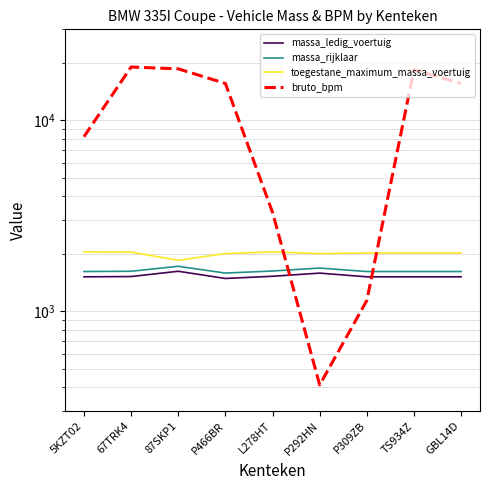

At which category does massa_rijklaar reach its first local peak?

87SKP1